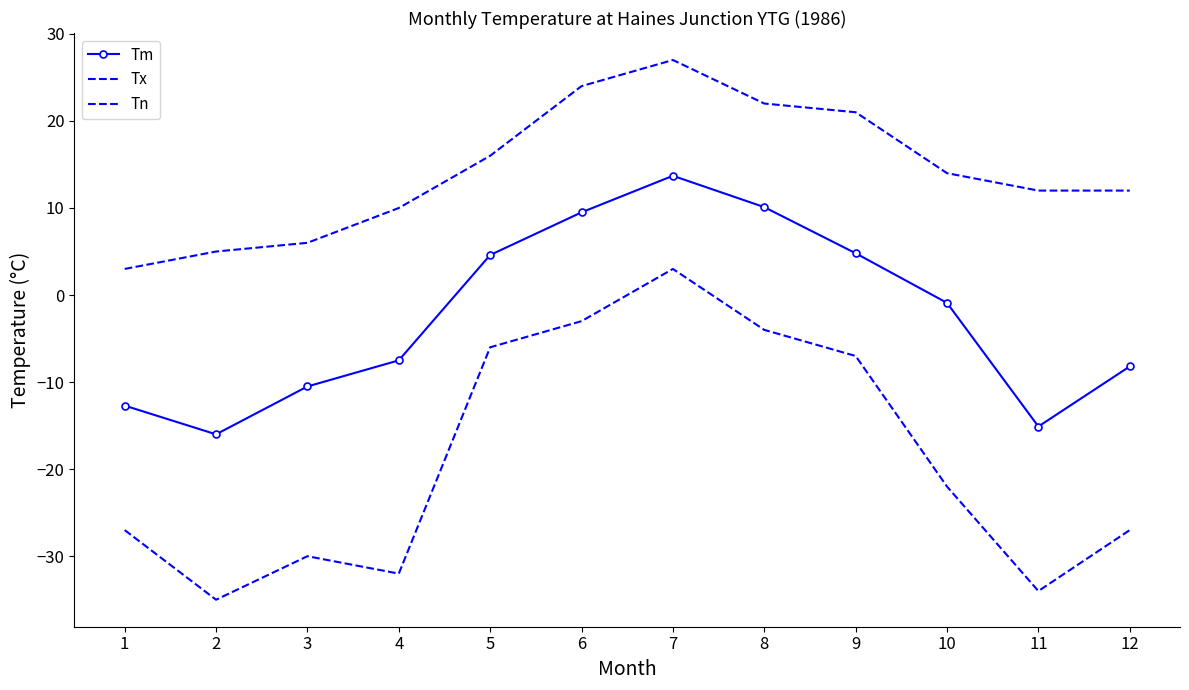

How many categories are shown in the chart?

12